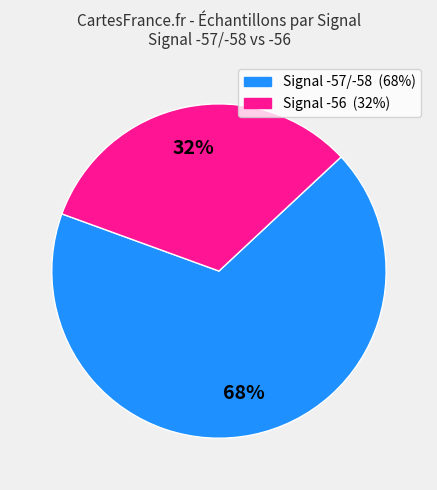

To the nearest percent, what is the average slice percentage?

50%